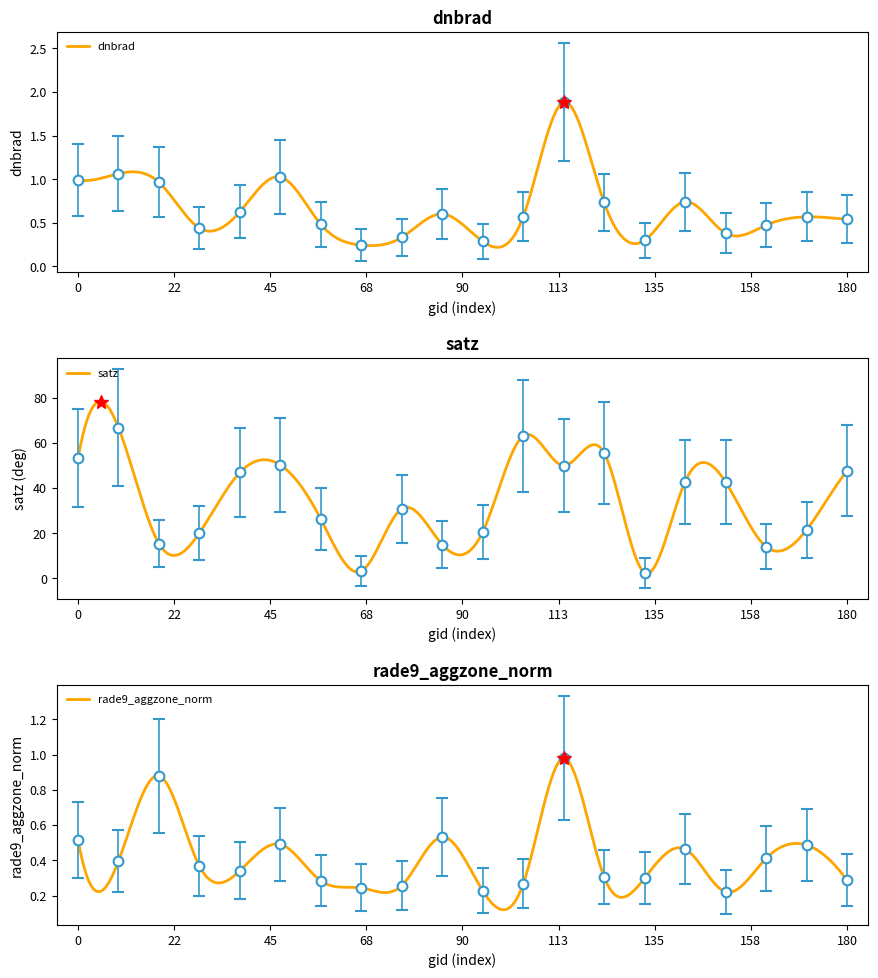

What is the minimum value shown in the chart?

0.2